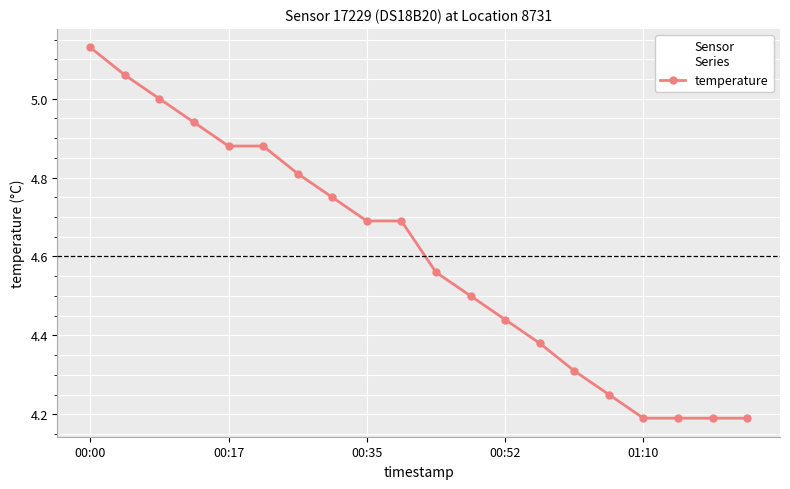

What is the difference between the maximum and minimum values?

0.9